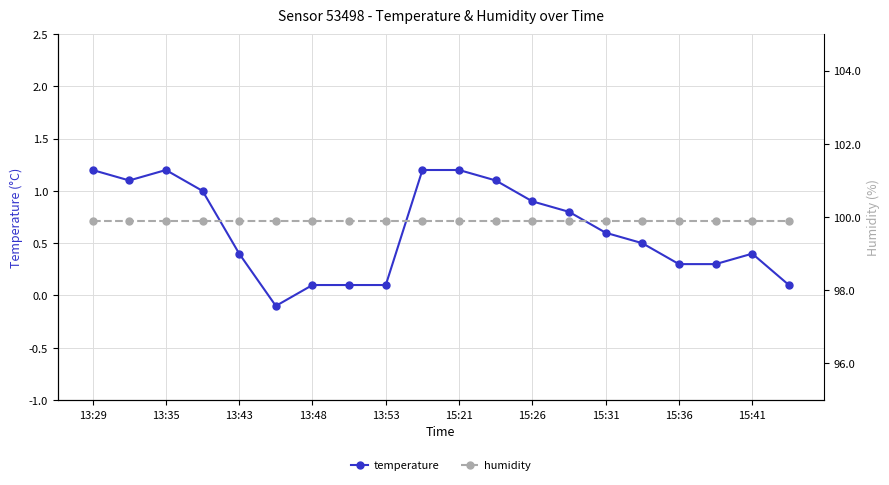

True or false: temperature has more than 0 points higher than both neighbors.

True